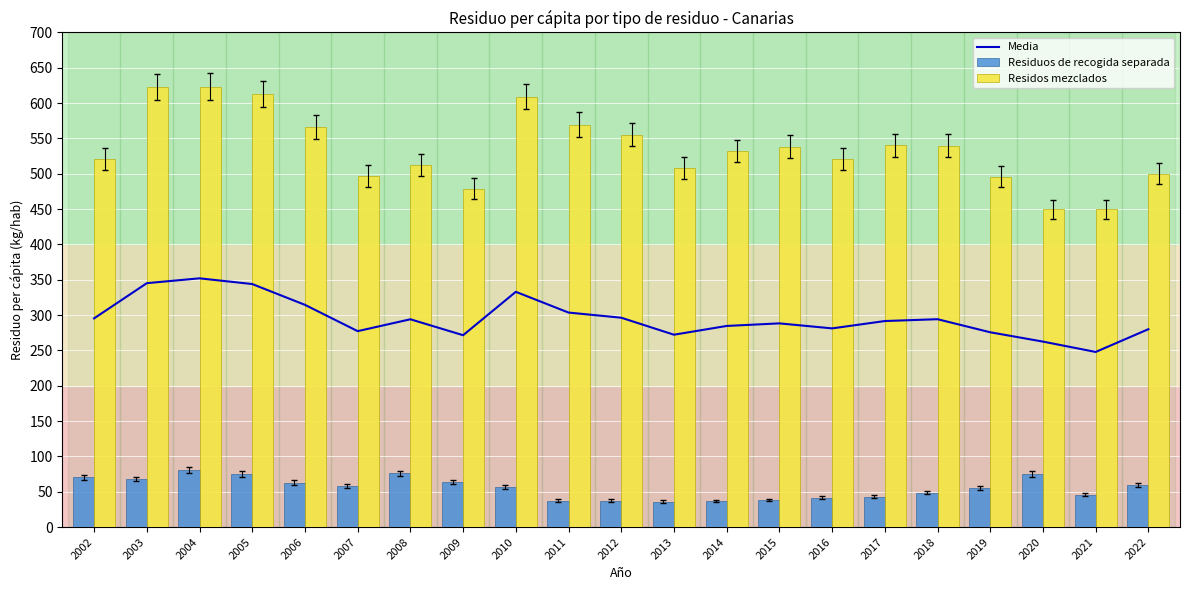

The Media series shows 219.1 at 2005. True or false?

False